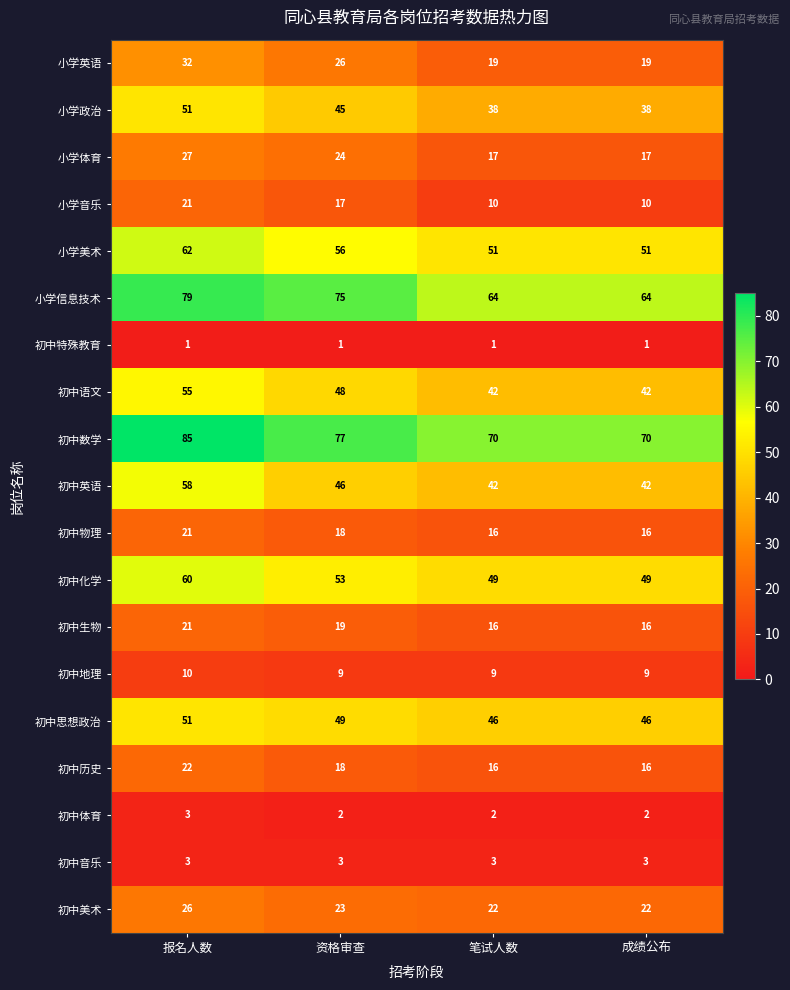

Which series has the largest total across all categories?

初中数学